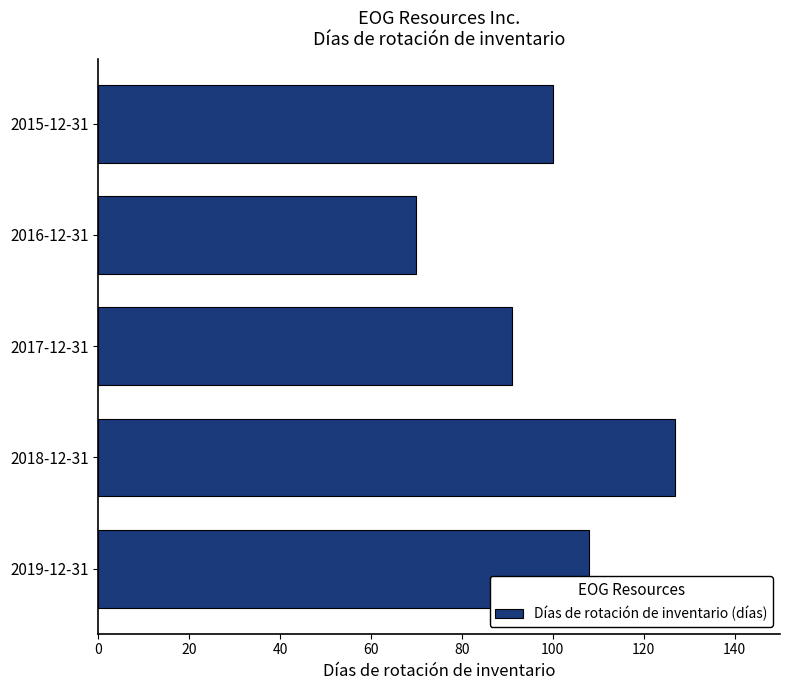

Between 2019-12-31 and 2016-12-31, which is larger?

2019-12-31